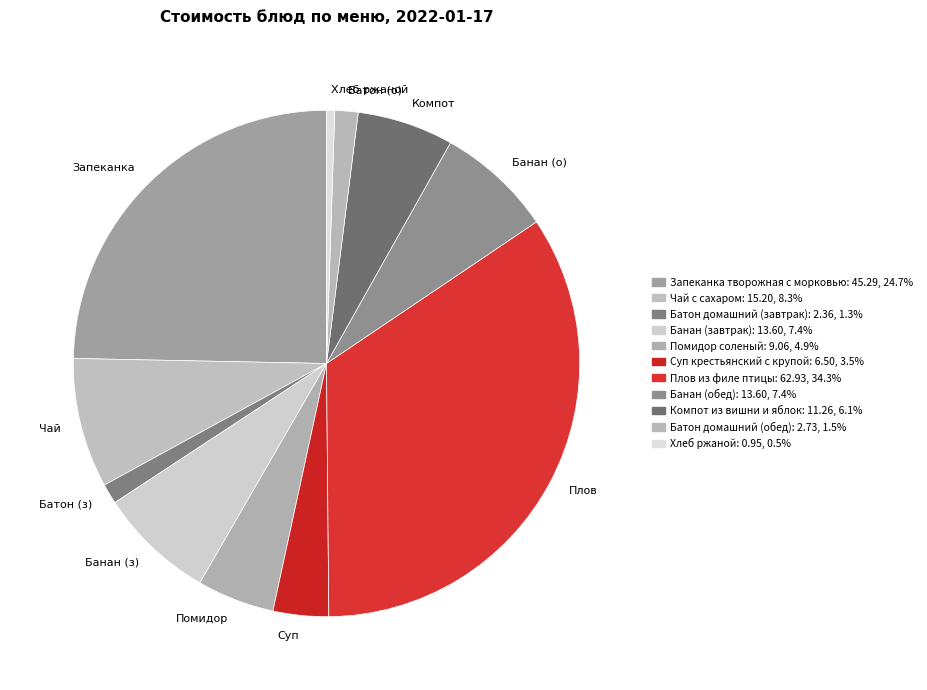

What is the ratio of the value at Компот to the value at Батон (о)?

4.1